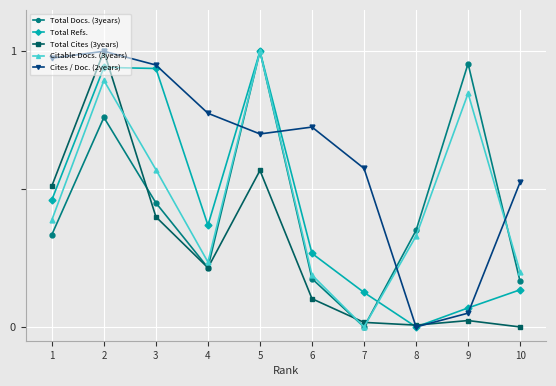

Which series ends up on top after the final intersection of Cites / Doc. (2years) and Total Docs. (3years)?

Cites / Doc. (2years)